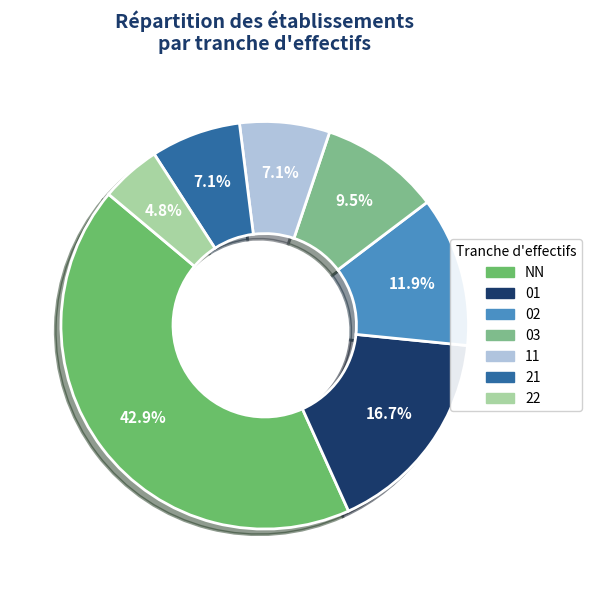

True or false: 03 accounts for 29% of the total.

False